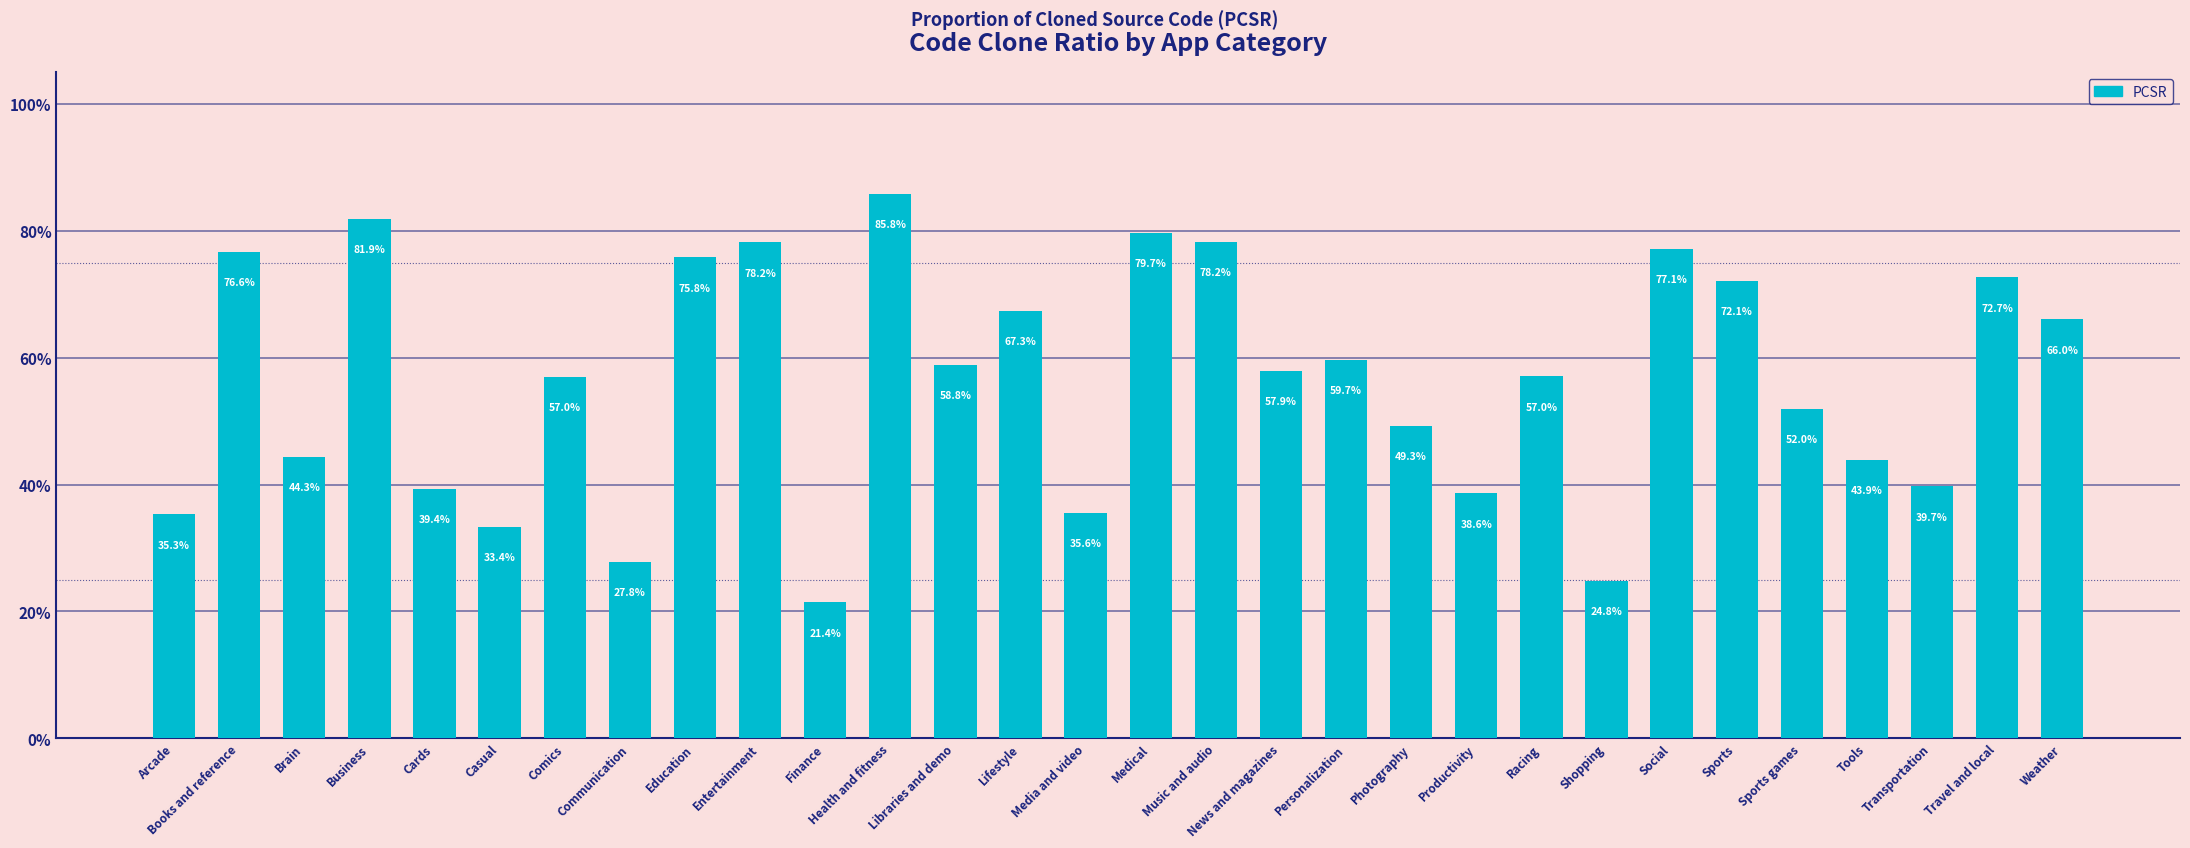

Are the bars horizontal?

No